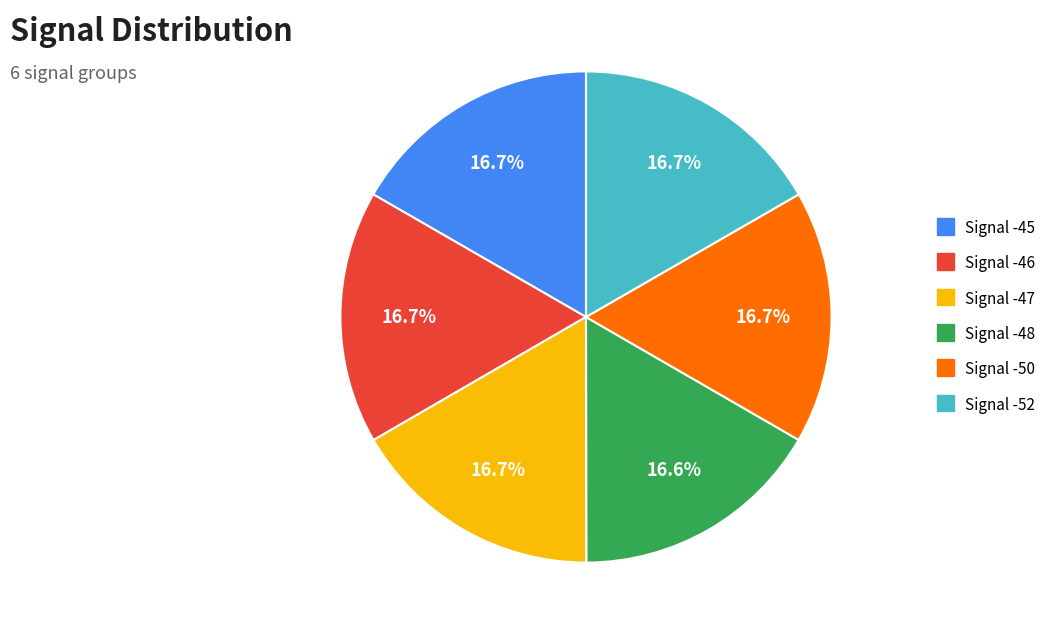

Combined, do Signal -46 and Signal -45 account for over 50%?

No